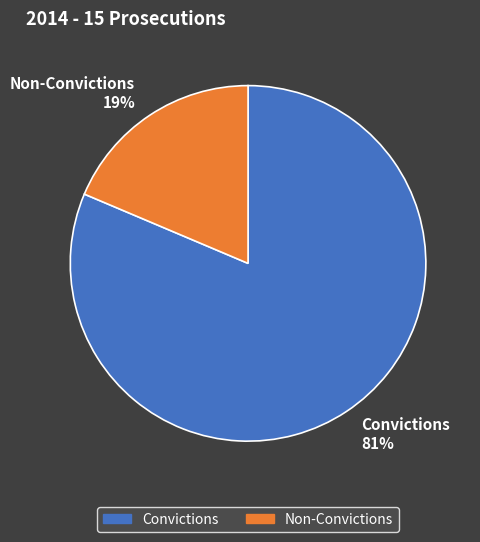

Is it true that Convictions is 81% of the pie?

True